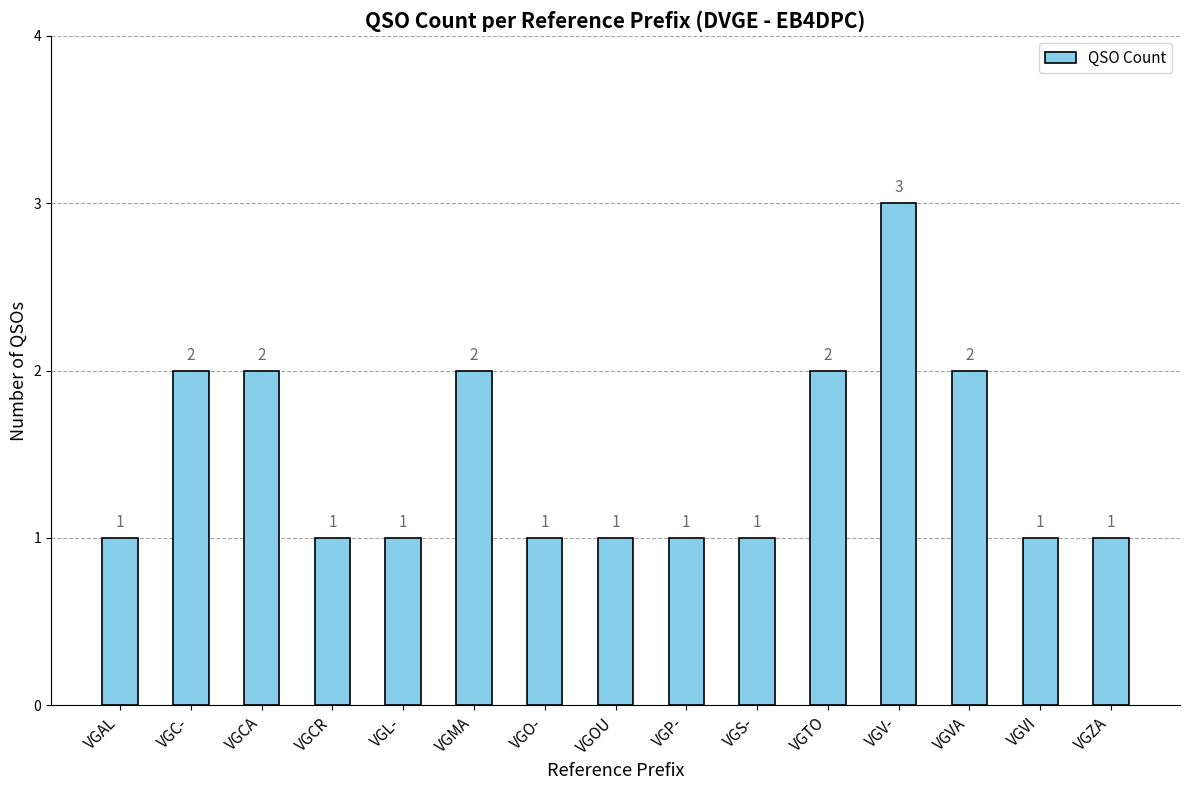

What is the label of the 13th bar from the right?

VGCA